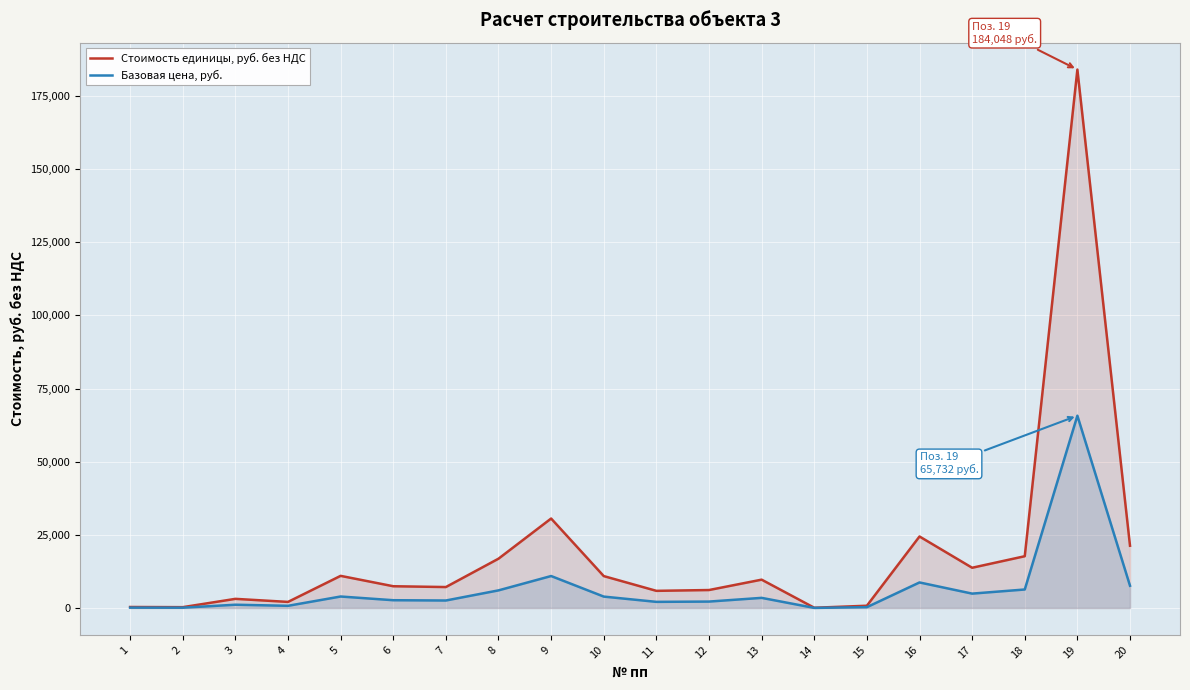

True or false: Стоимость единицы, руб. без НДС and Базовая цена, руб. intersect in this chart.

False